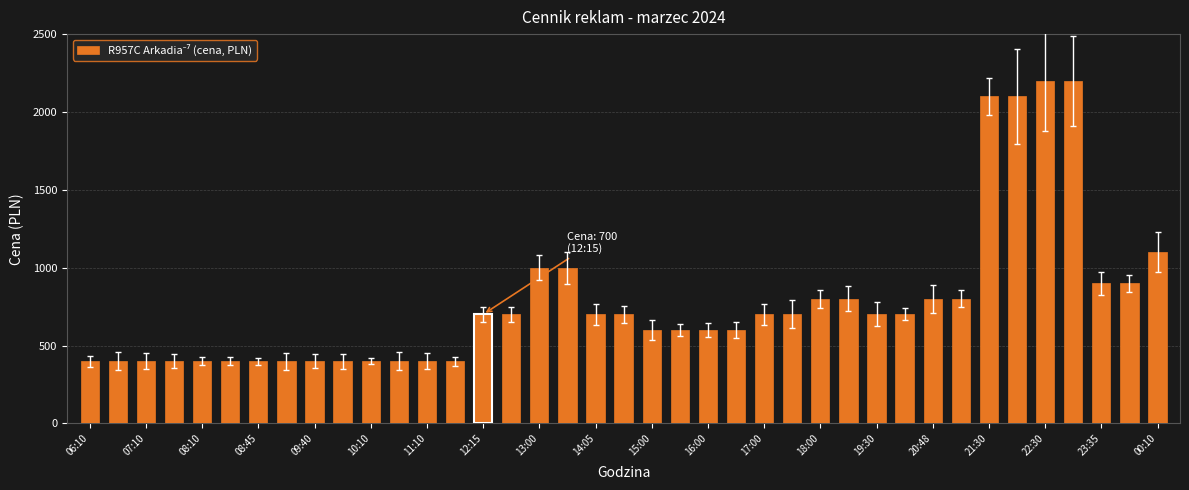

What is the sum of all values?

30300